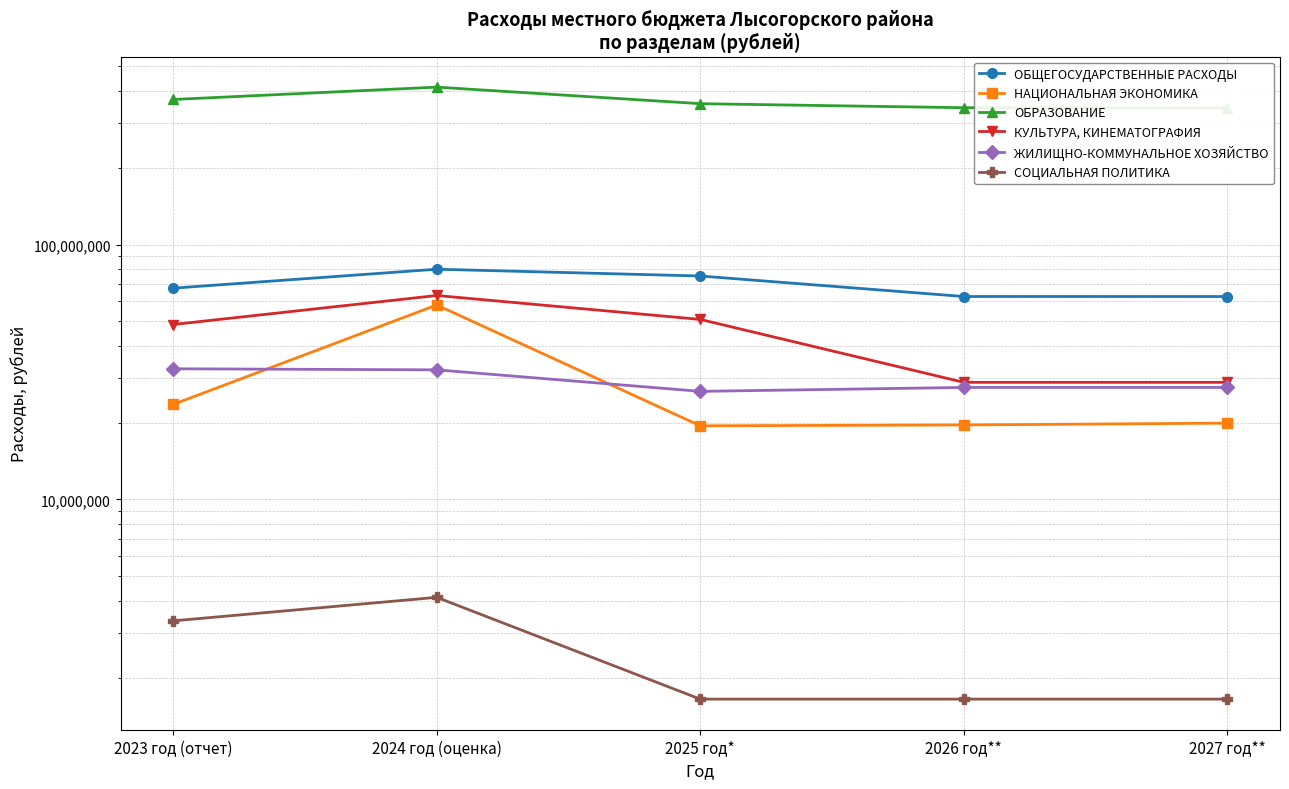

At how many categories does at least one series exceed 133042354?

5